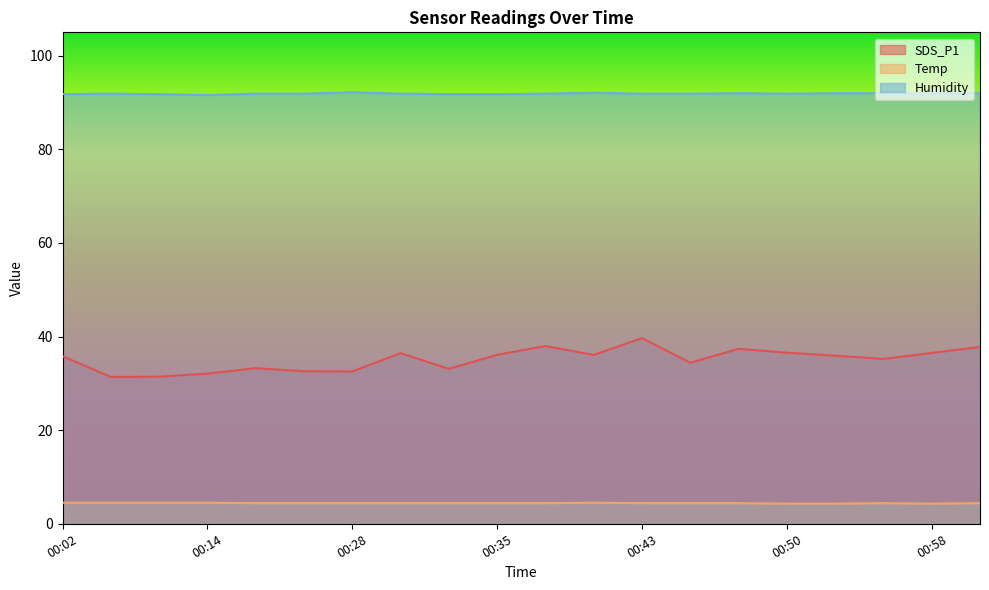

What is the label of the 3rd point from the left?

00:10